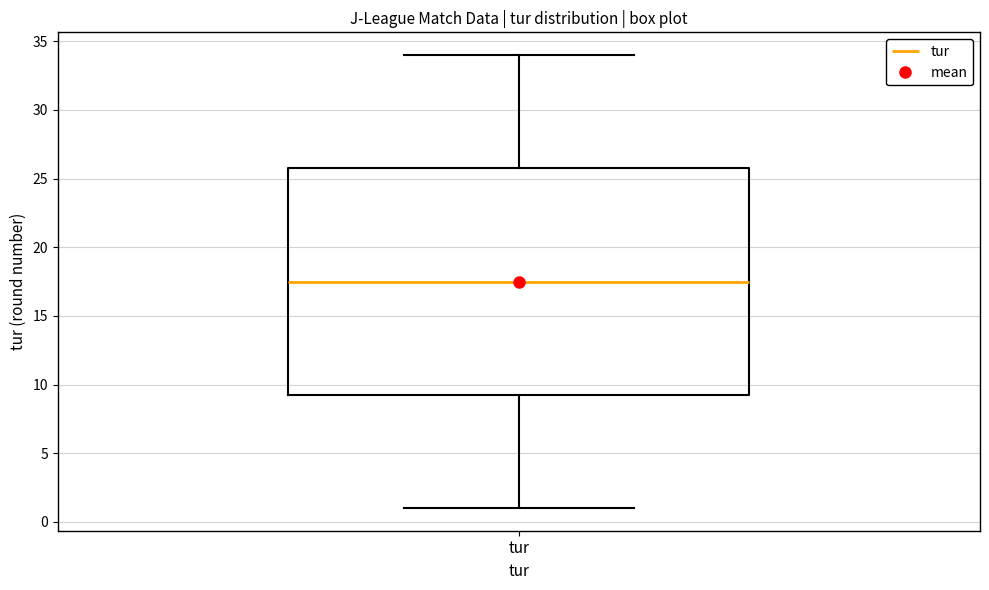

Transcribe this box plot: give where the median line is, the range the box spans, and where the two whiskers end, as read against the y-axis. The values are not printed on the chart, so give them approximately, as read against the axis.

median 17.5, box 9.5 to 26.0, whiskers 1.0 to 34.0